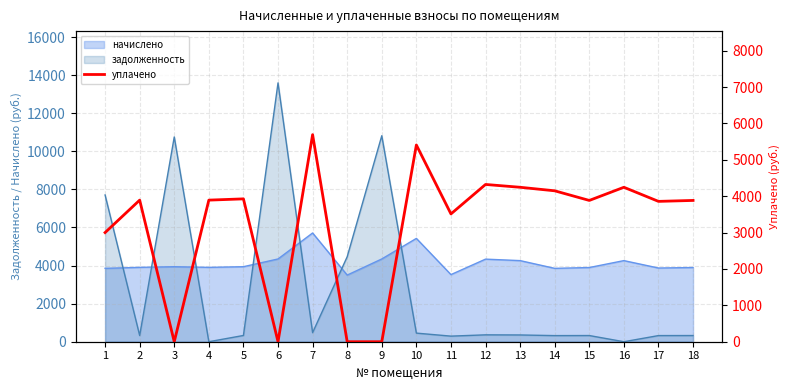

Does the chart display data point markers on the line(s)?

No